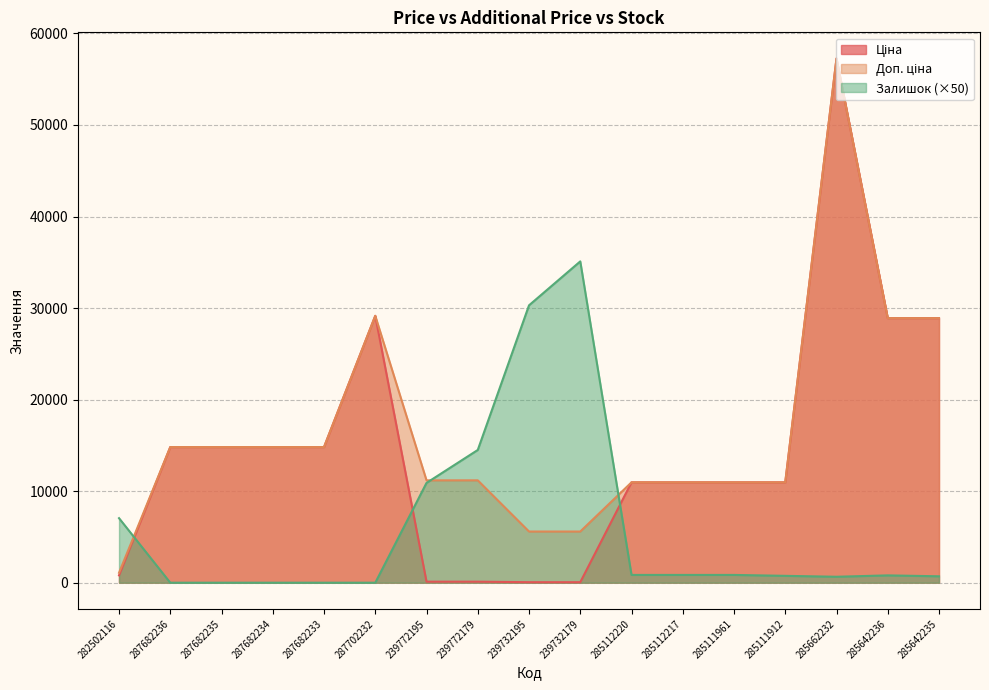

The Ціна series shows 36.9 at 239732179. True or false?

False